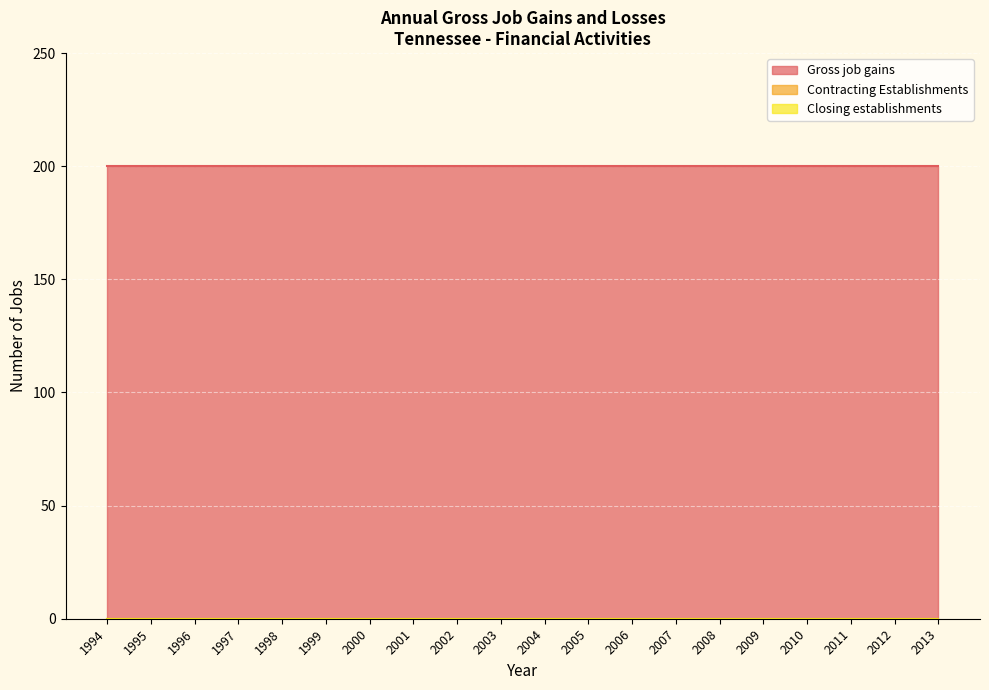

Which has a higher value, 1996 or 2004?

1996